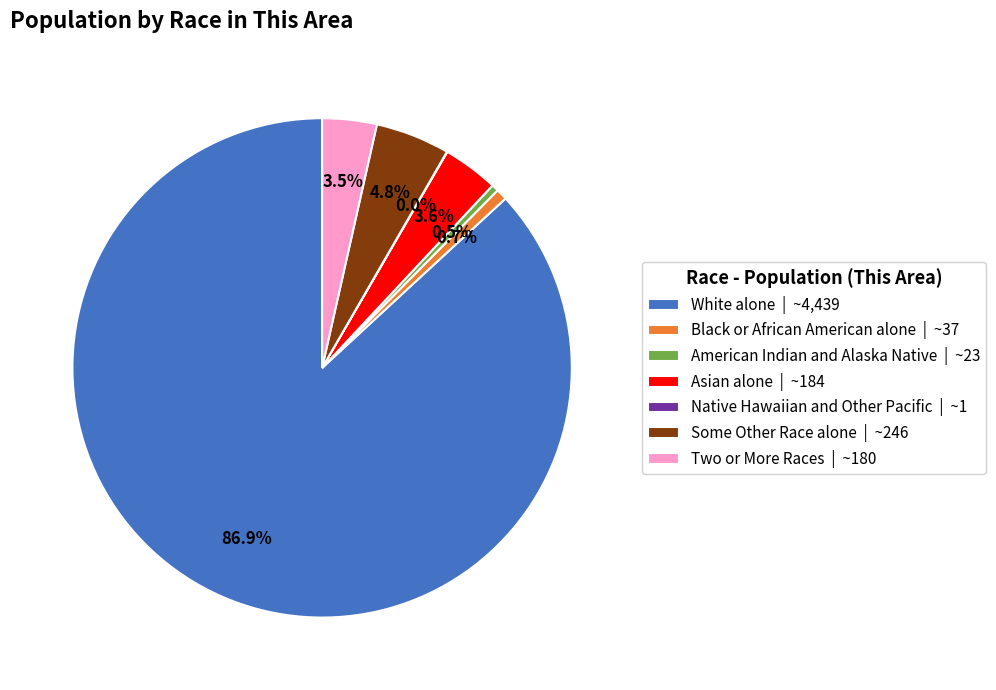

Is Two or More Races | ~180 the majority of the pie?

No